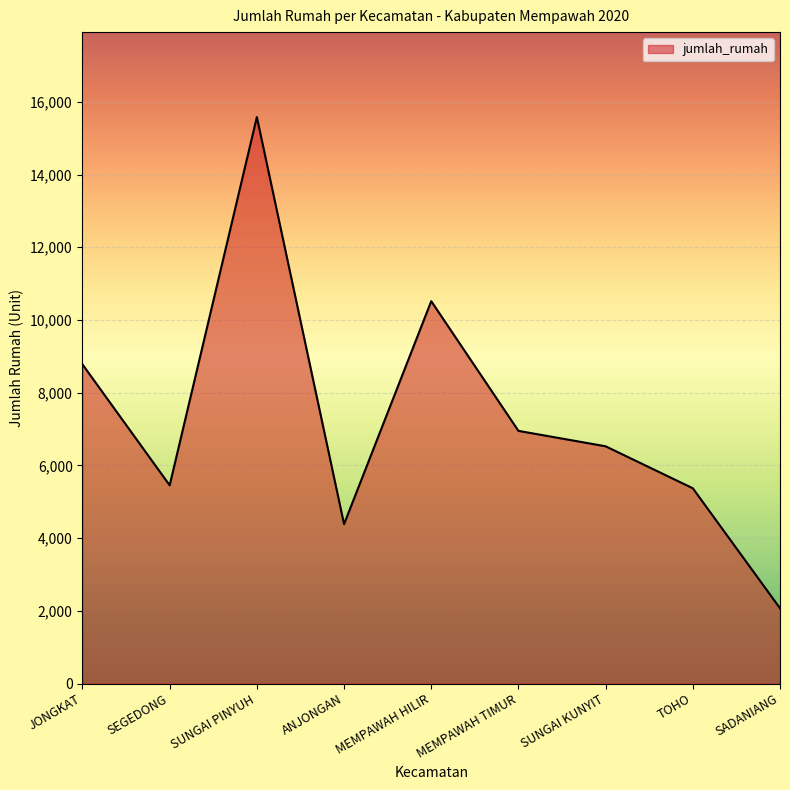

At which category does the data reach its first local valley?

SEGEDONG